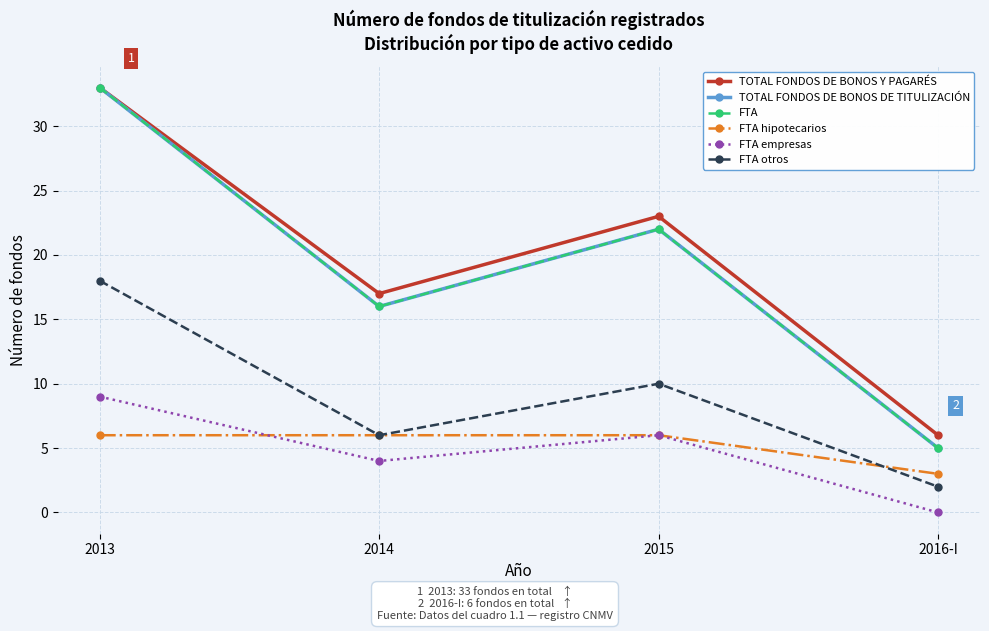

True or false: FTA otros and FTA intersect in this chart.

False